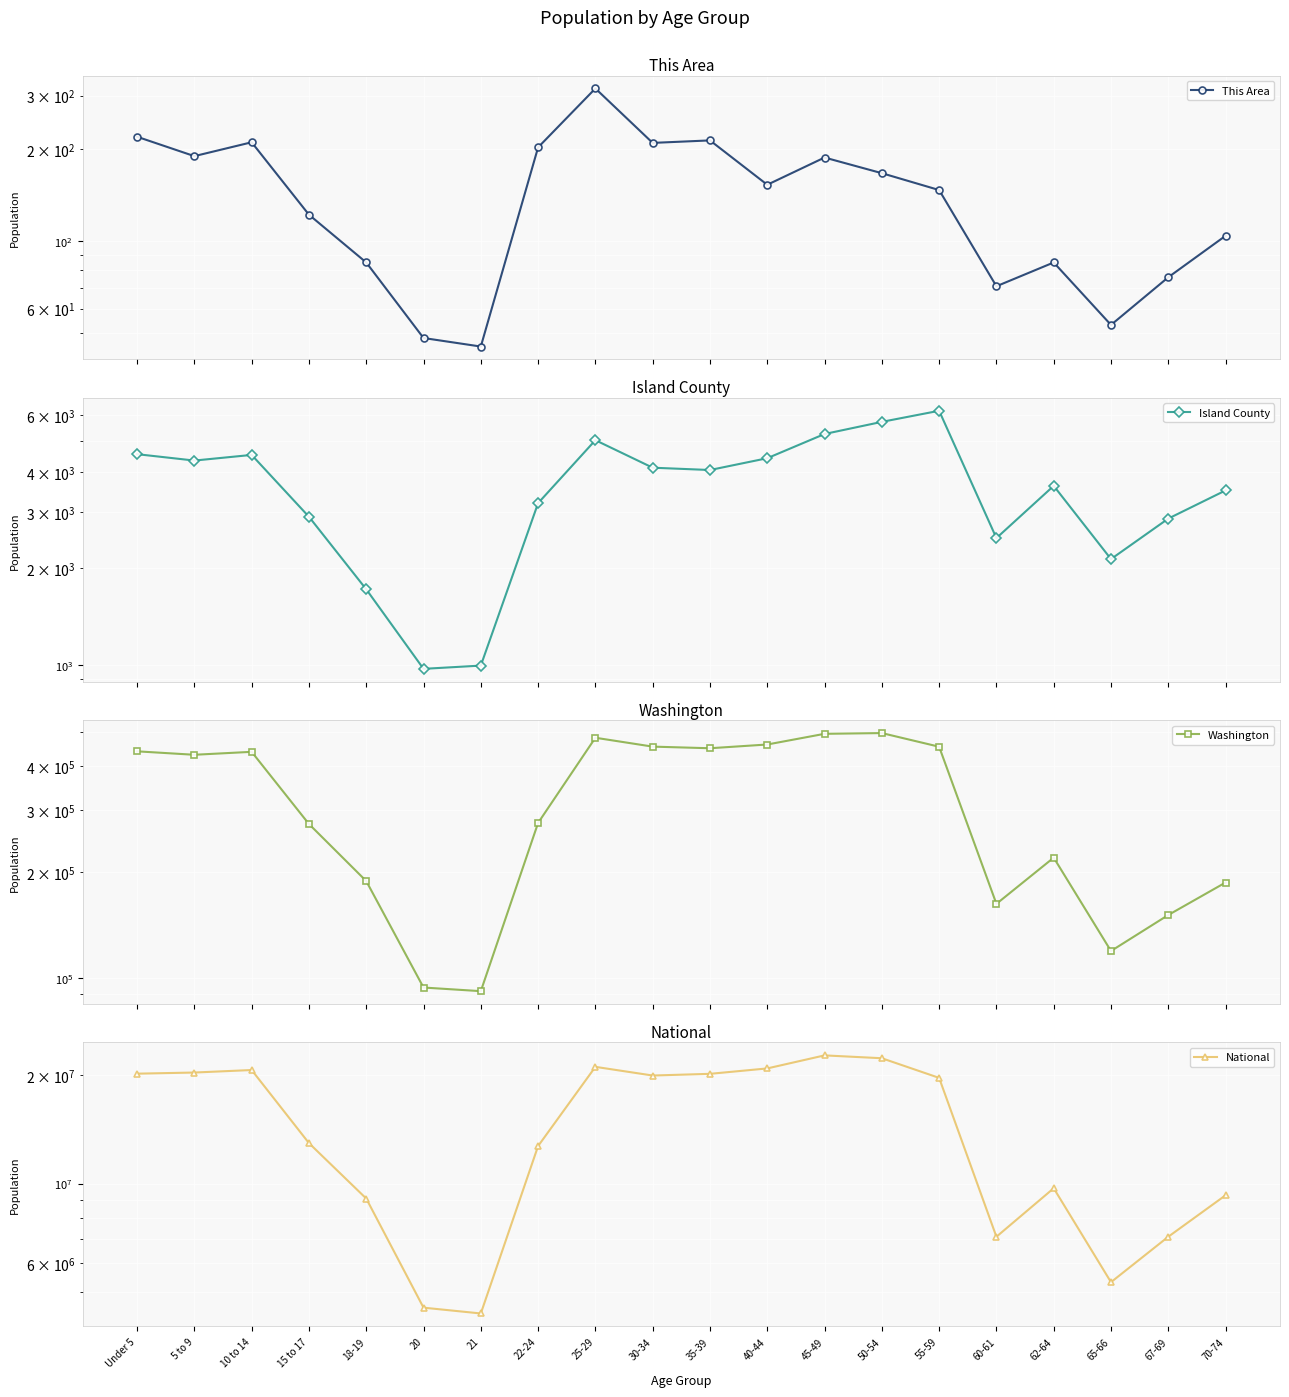

True or false: This Area and National intersect in this chart.

False